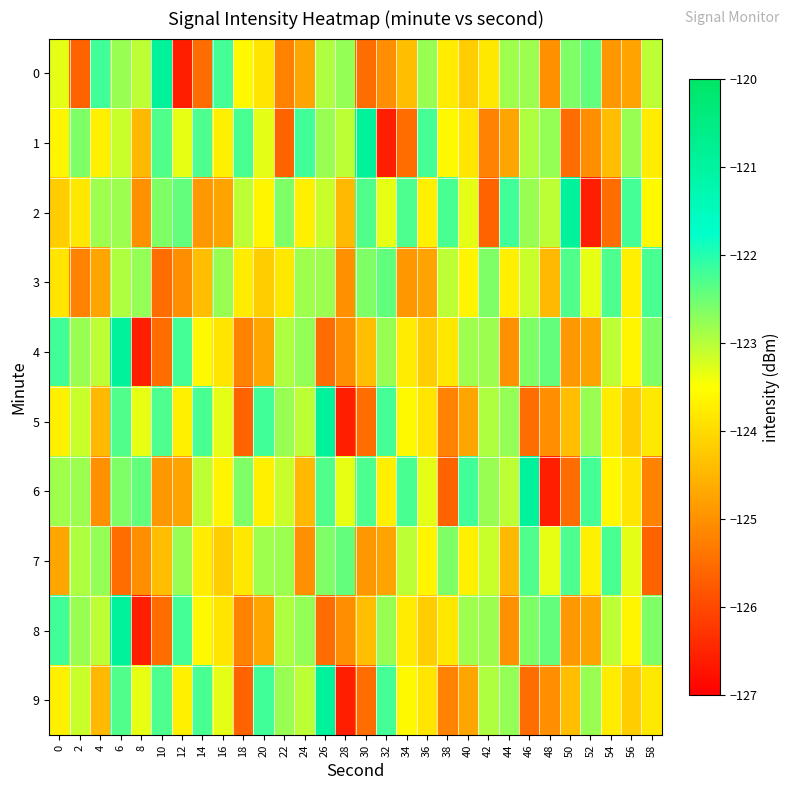

How many series are shown in this chart?

10